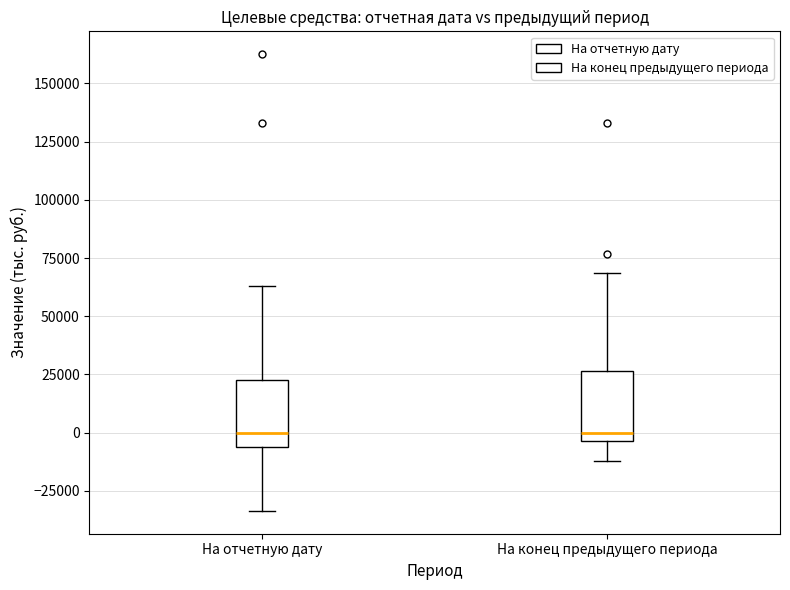

Where does the lower whisker of the box for На отчетную дату end on the y-axis? The values are not printed on the chart, so give them approximately, as read against the axis.

-35000